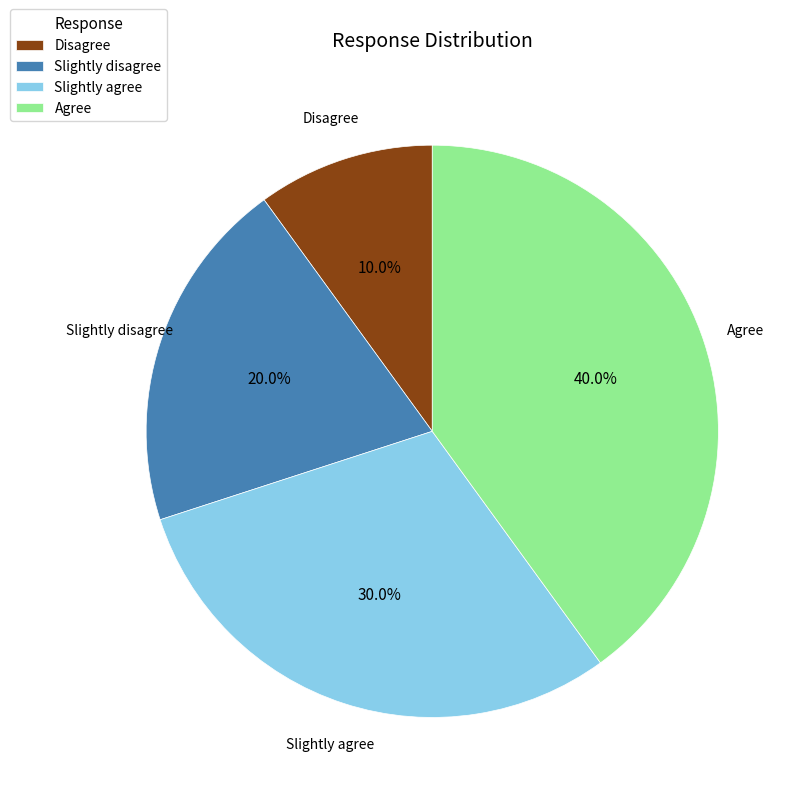

Approximately how many times larger is the value at Agree compared to Slightly disagree?

2.0